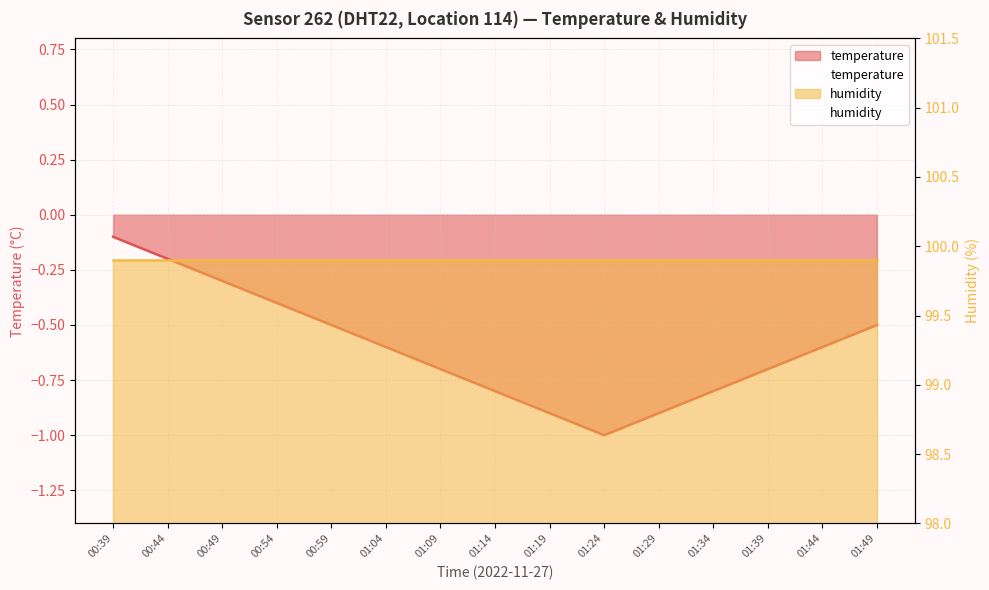

What is the change in value from 01:14 to 01:29?

-0.1